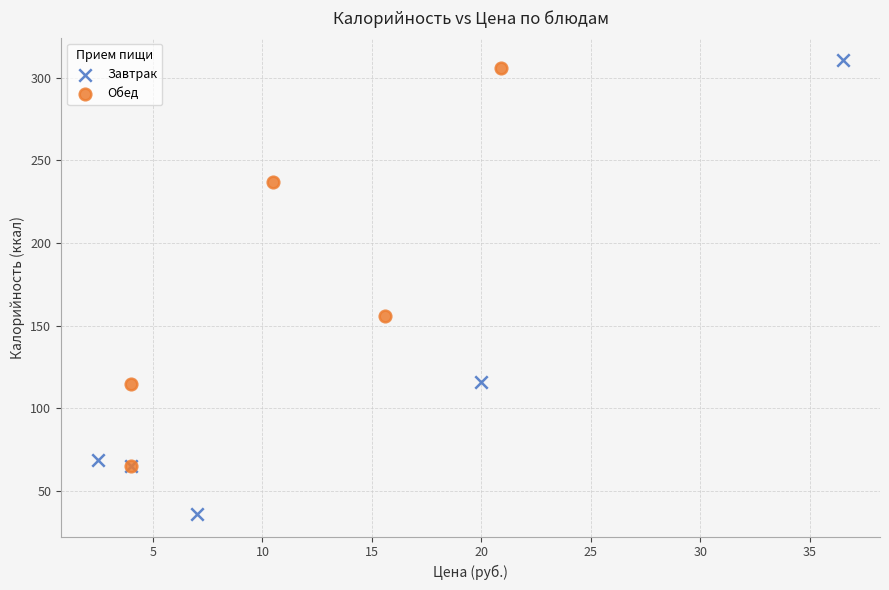

Which series contains the lowest Y value?

Завтрак